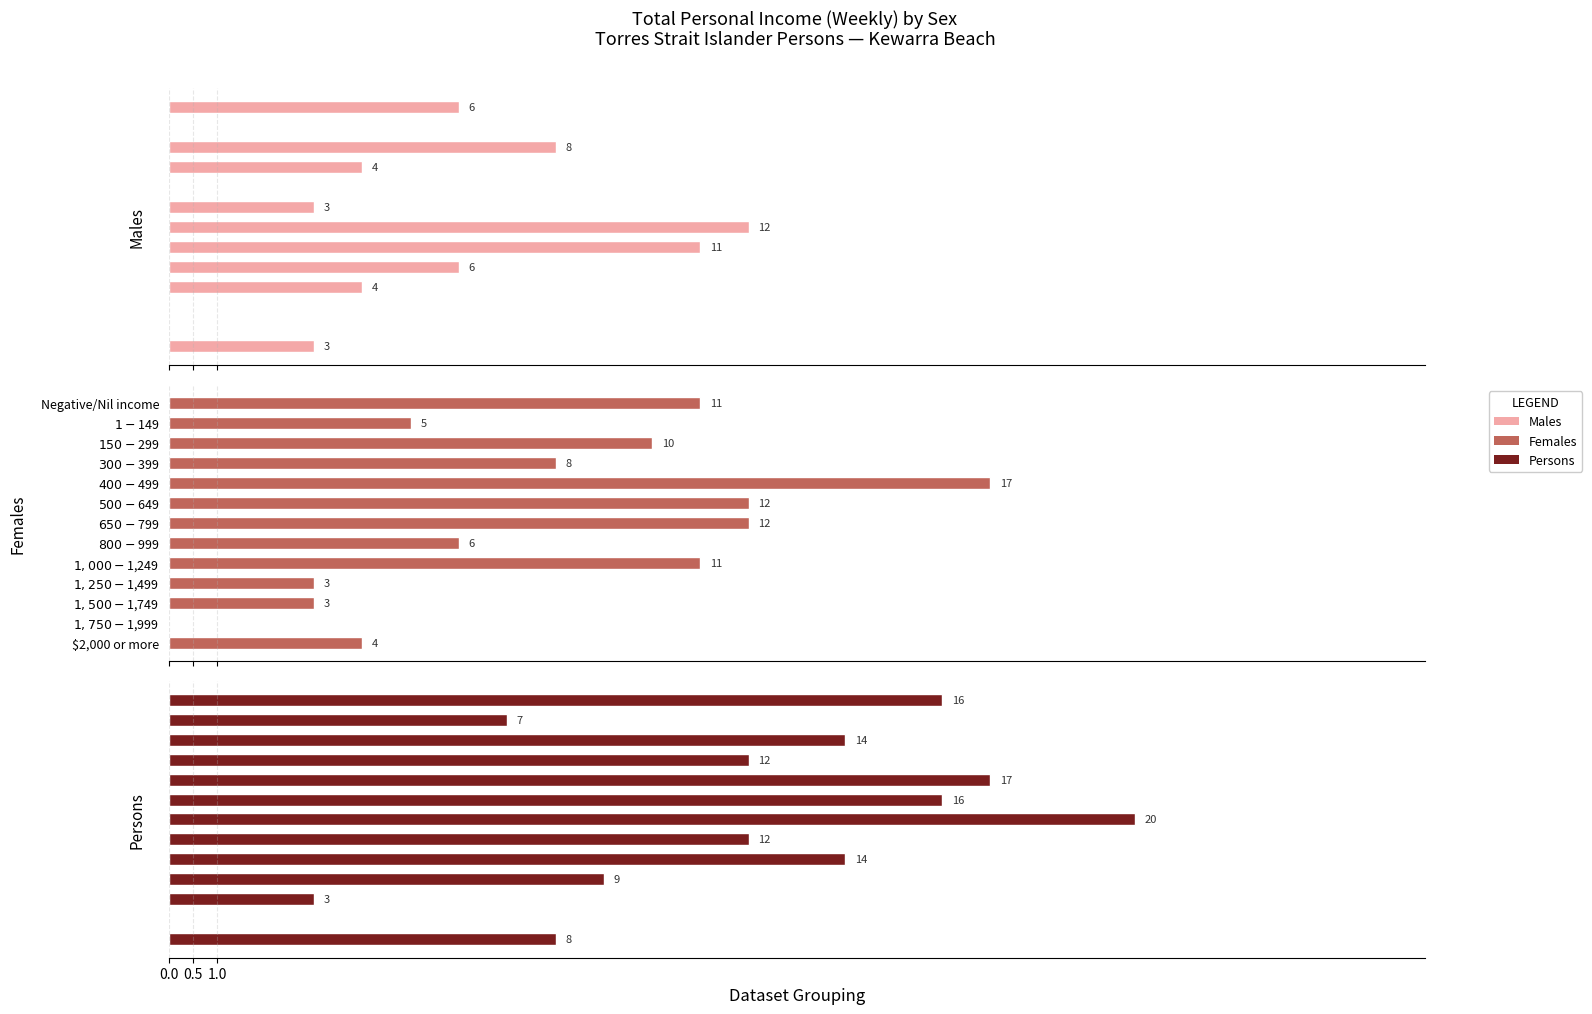

Which series has the widest spread of values?

Persons